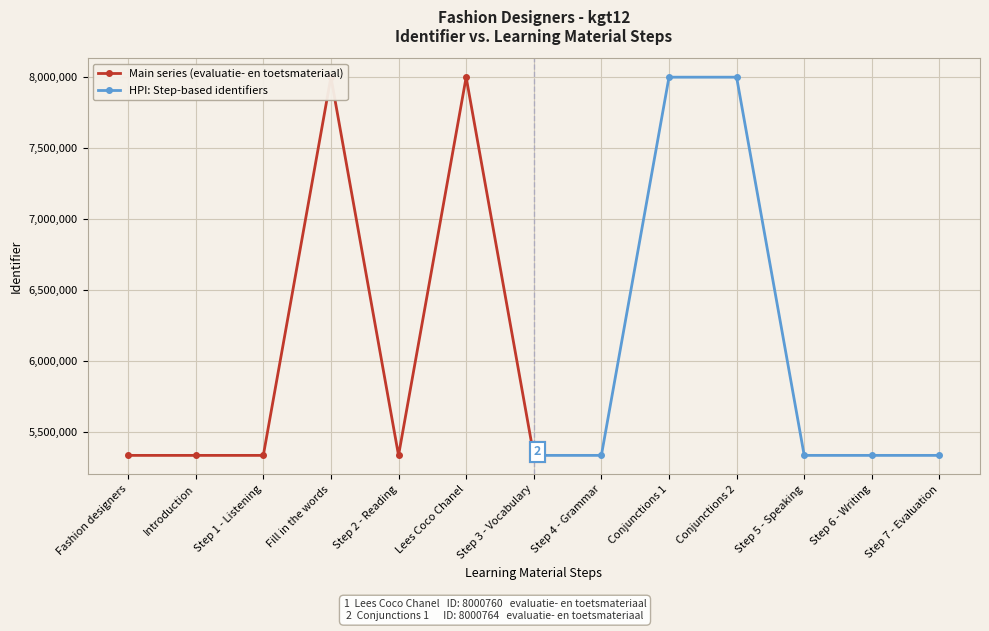

What is the value of the Main series (evaluatie- en toetsmateriaal) point at the 1st from the left?

5333136